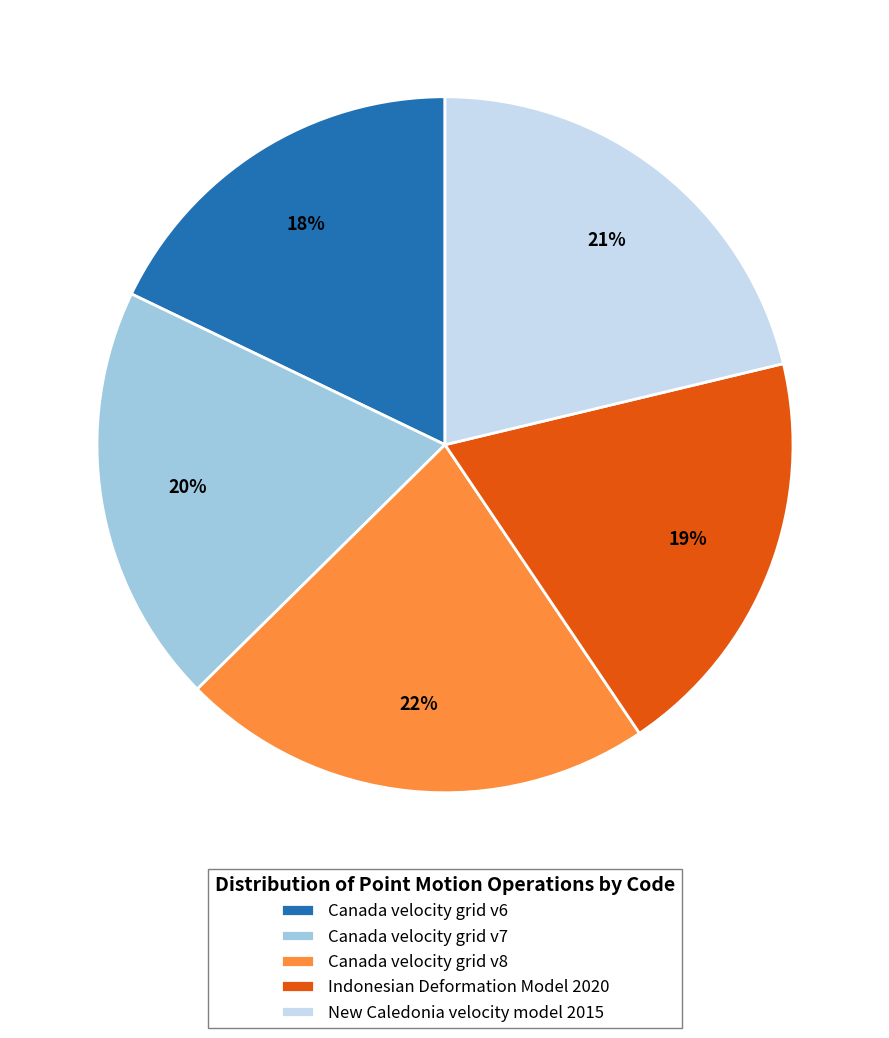

Combined, do Canada velocity grid v6 and New Caledonia velocity model 2015 account for over 50%?

No